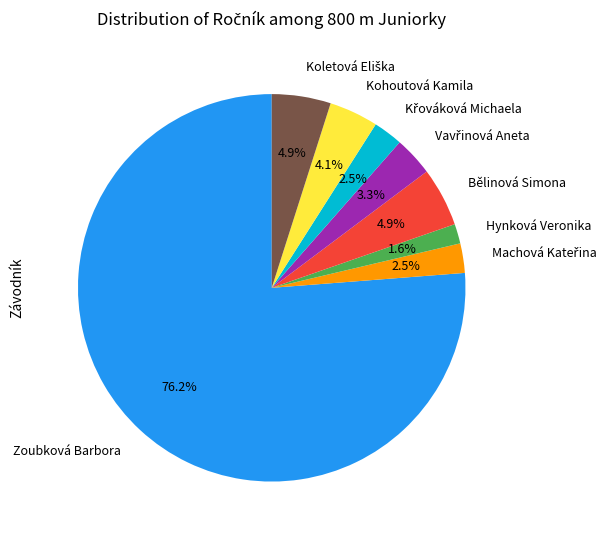

Which category has the smallest portion of the pie?

Hynková Veronika